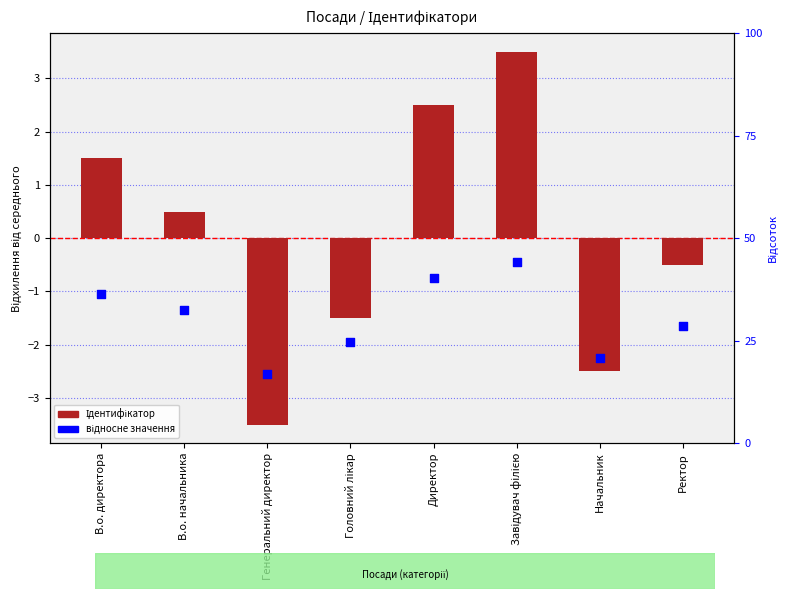

Is the value of відносне значення at В.о. начальника greater than the value of Ідентифікатор at Головний лікар?

Yes